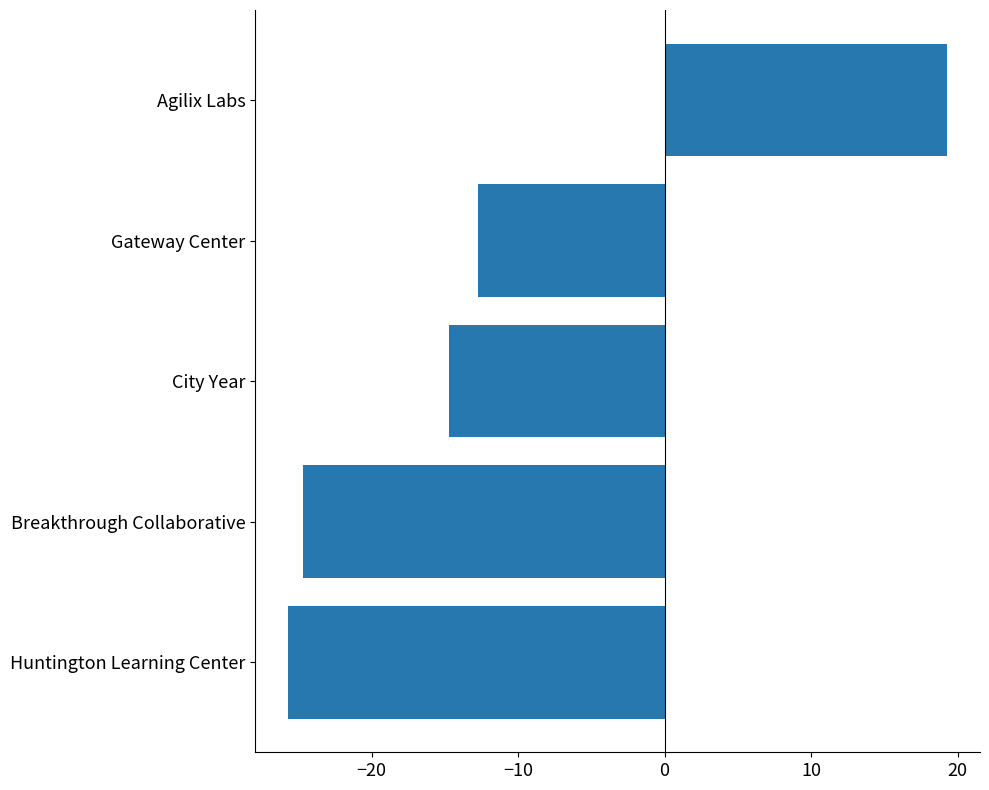

Are the bars grouped side by side (vs. stacked)?

No